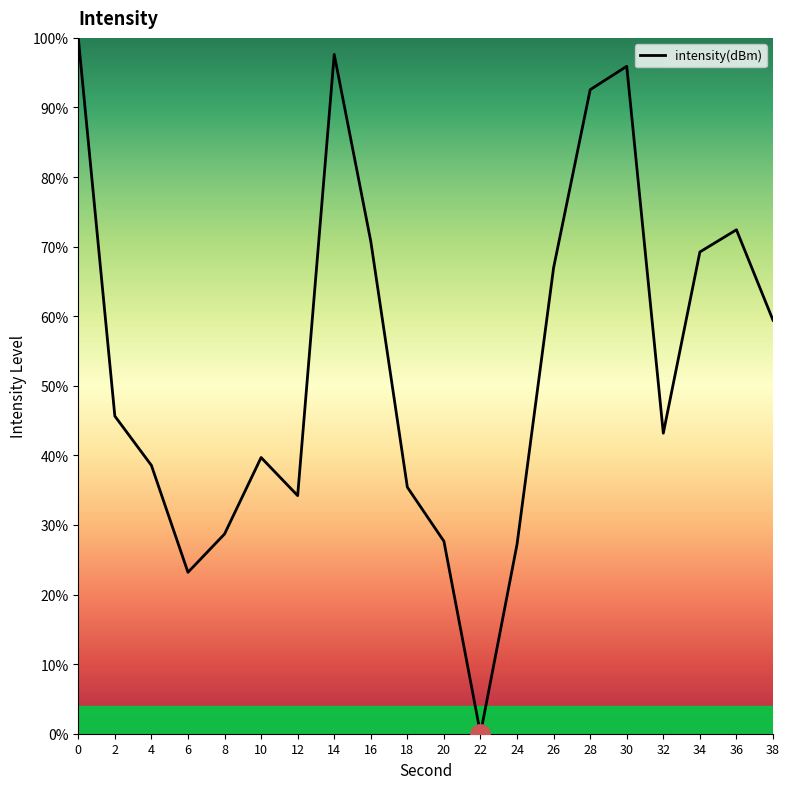

Reading right to left, extract all data points from this chart.

59.4	72.4	69.2	43.2	95.9	92.6	67.0	27.2	0.0	27.7	35.4	70.8	97.6	34.2	39.7	28.7	23.2	38.6	45.6	100.0